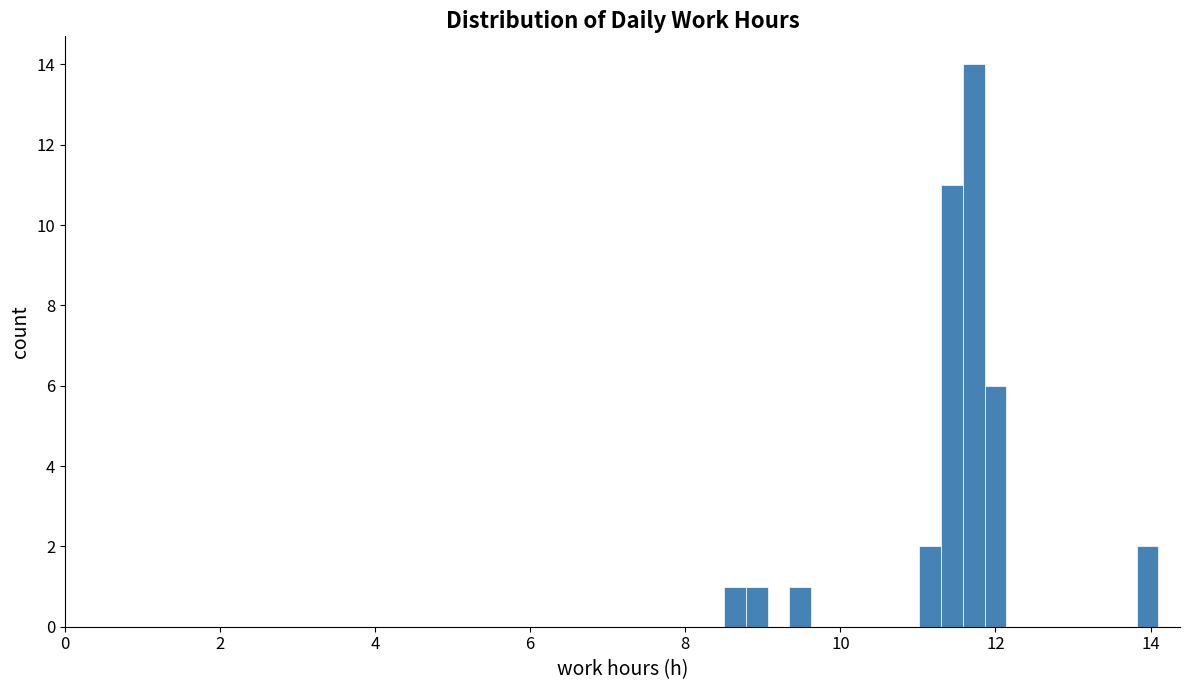

Read against the x-axis, roughly where is the centre of the tallest bar?

11.8